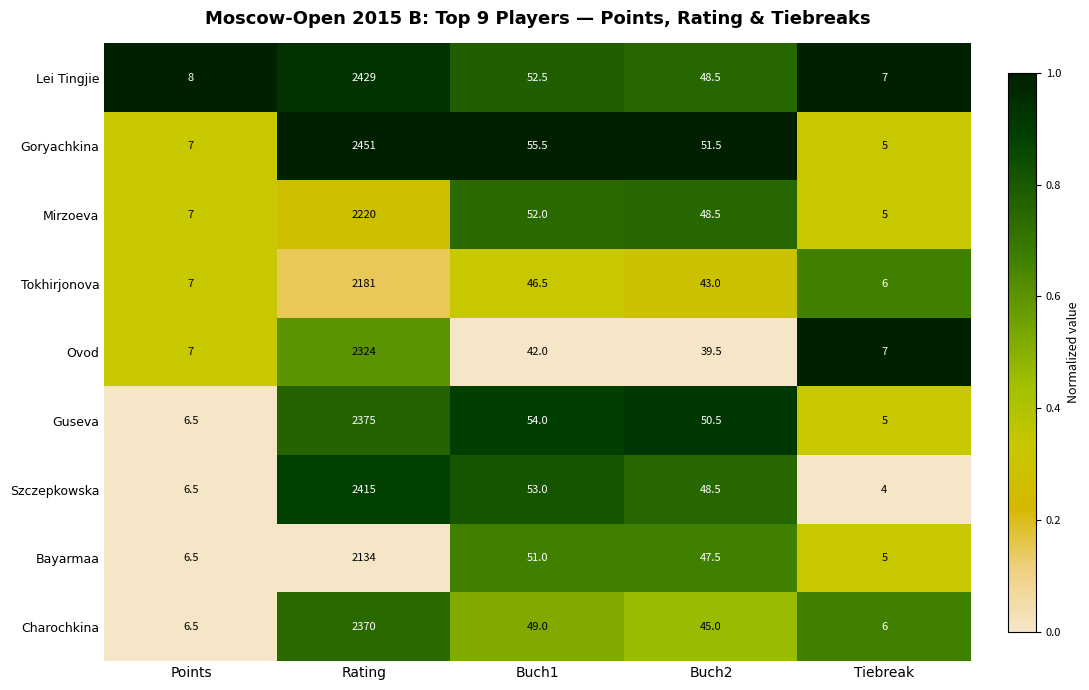

Is it true that Bayarmaa equals 28.9 at Buch2?

False